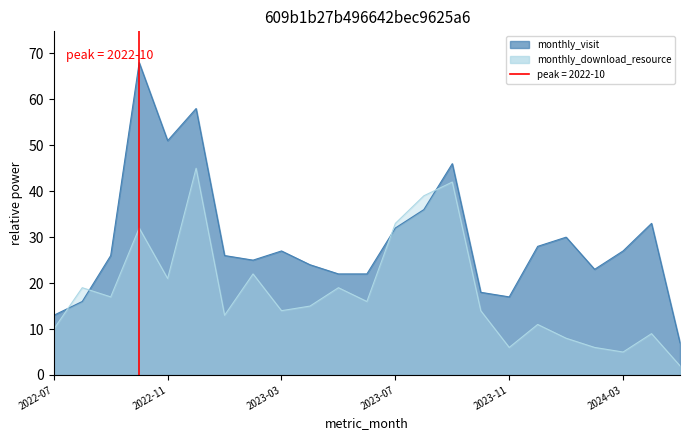

What is the difference between the monthly_download_resource values at 2023-02 and 2024-01?

14